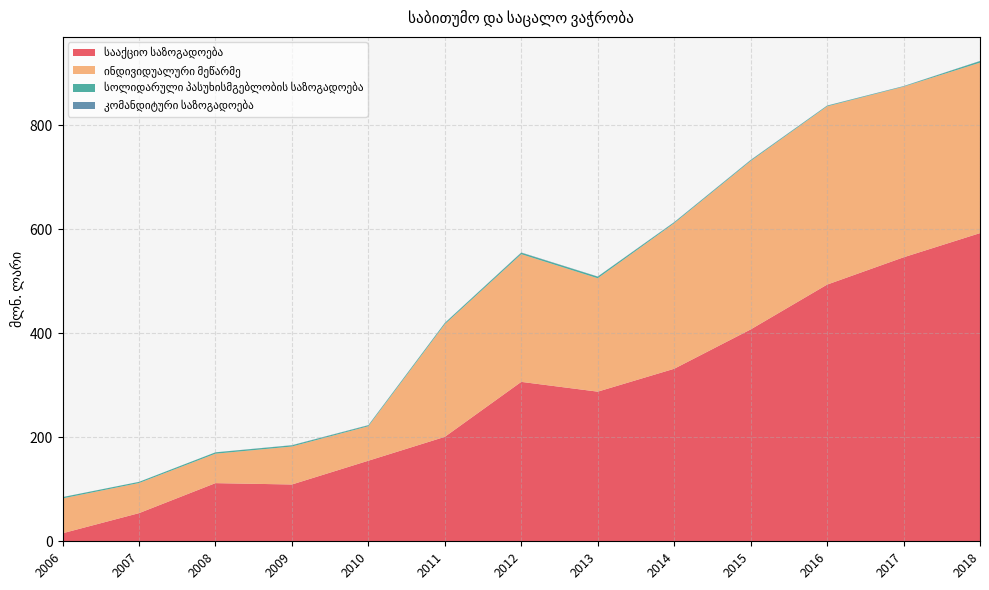

Reading right to left, what are all the values shown in this chart?

სააქციო საზოგადოება: 592.5	546.0	493.5	407.3	331.7	287.7	306.5	200.8	154.9	109.2	111.8	54.1	15.4
ინდივიდუალური მეწარმე: 327.7	328.0	342.7	323.8	279.8	218.0	245.5	216.6	66.3	73.0	56.6	57.9	67.0
სოლიდარული პასუხისმგებლობის საზოგადოება: 3.1	0.9	1.3	1.6	1.8	3.1	2.8	2.3	1.8	2.3	2.6	2.2	2.5
კომანდიტური საზოგადოება: 0.3	0.3	0.3	0.5	0.4	0.3	0.5	0.3	0.4	0.3	0.1	0.1	0.1